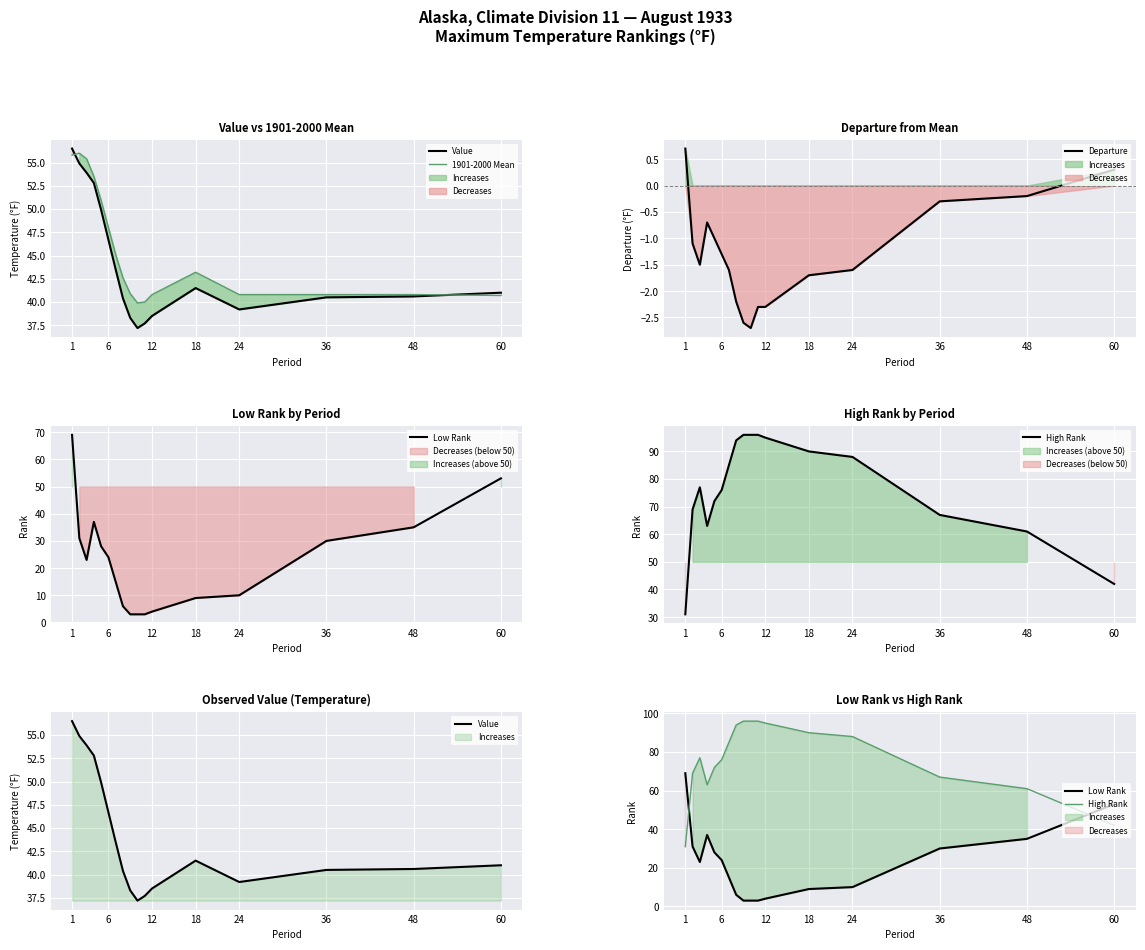

At which category is the sum across all series the highest?

1